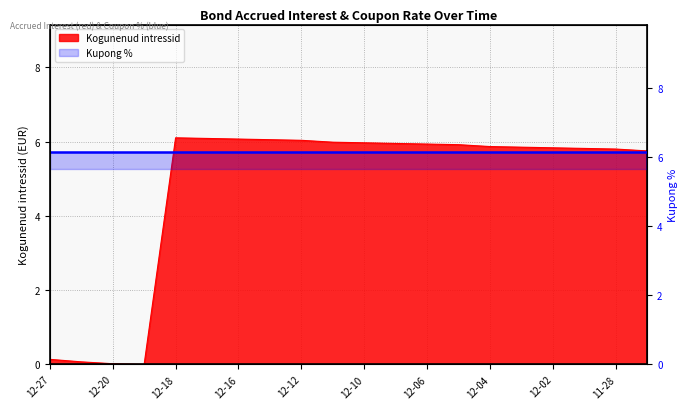

Reading right to left, what are all the values shown in this chart?

2024-11-27=5.7	2024-11-28=5.8	2024-11-29=5.8	2024-12-02=5.8	2024-12-03=5.8	2024-12-04=5.9	2024-12-05=5.9	2024-12-06=5.9	2024-12-09=5.9	2024-12-10=6.0	2024-12-11=6.0	2024-12-12=6.0	2024-12-13=6.0	2024-12-16=6.1	2024-12-17=6.1	2024-12-18=6.1	2024-12-19=0.0	2024-12-20=0.0	2024-12-23=0.1	2024-12-27=0.1